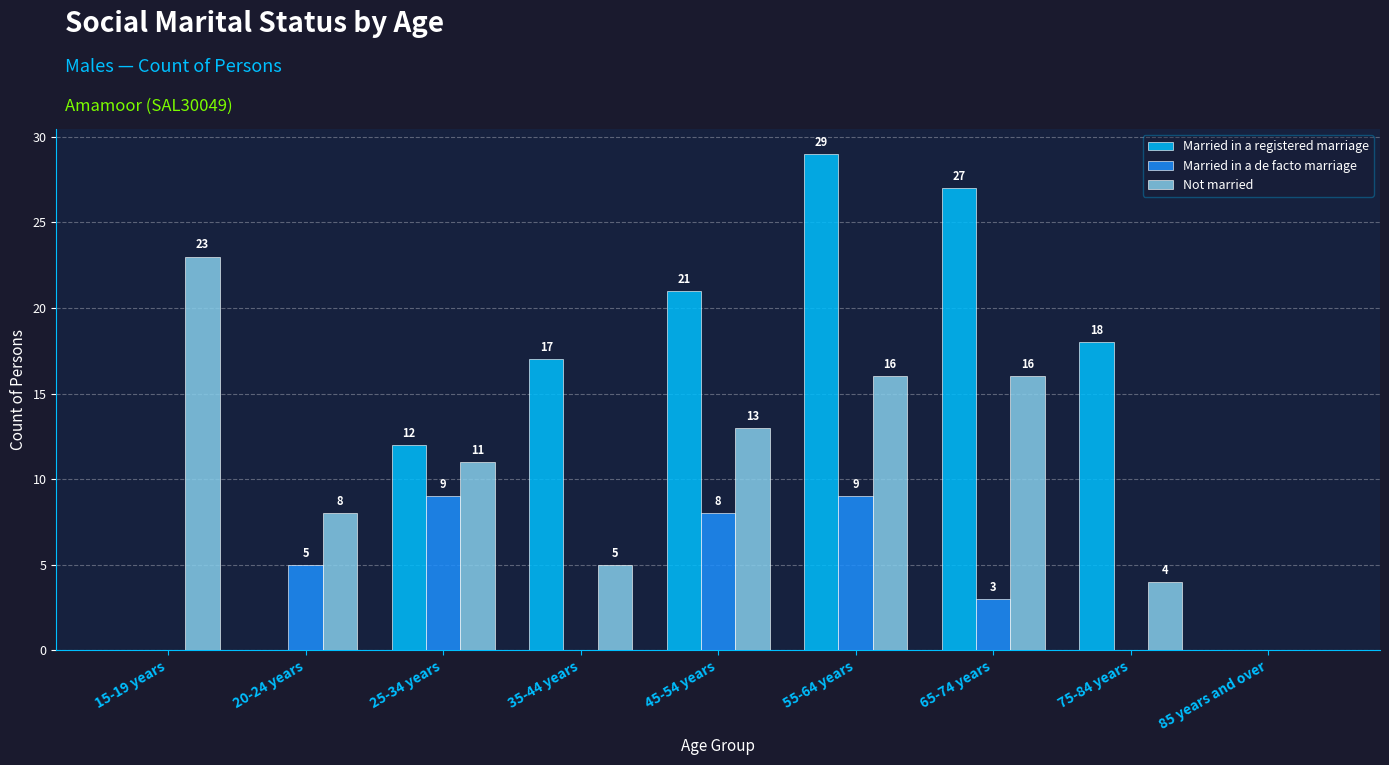

Reading left to right, extract all data points from this chart.

Married in a registered marriage: 15-19 years=0	20-24 years=0	25-34 years=12	35-44 years=17	45-54 years=21	55-64 years=29	65-74 years=27	75-84 years=18	85 years and over=0
Married in a de facto marriage: 15-19 years=0	20-24 years=5	25-34 years=9	35-44 years=0	45-54 years=8	55-64 years=9	65-74 years=3	75-84 years=0	85 years and over=0
Not married: 15-19 years=23	20-24 years=8	25-34 years=11	35-44 years=5	45-54 years=13	55-64 years=16	65-74 years=16	75-84 years=4	85 years and over=0